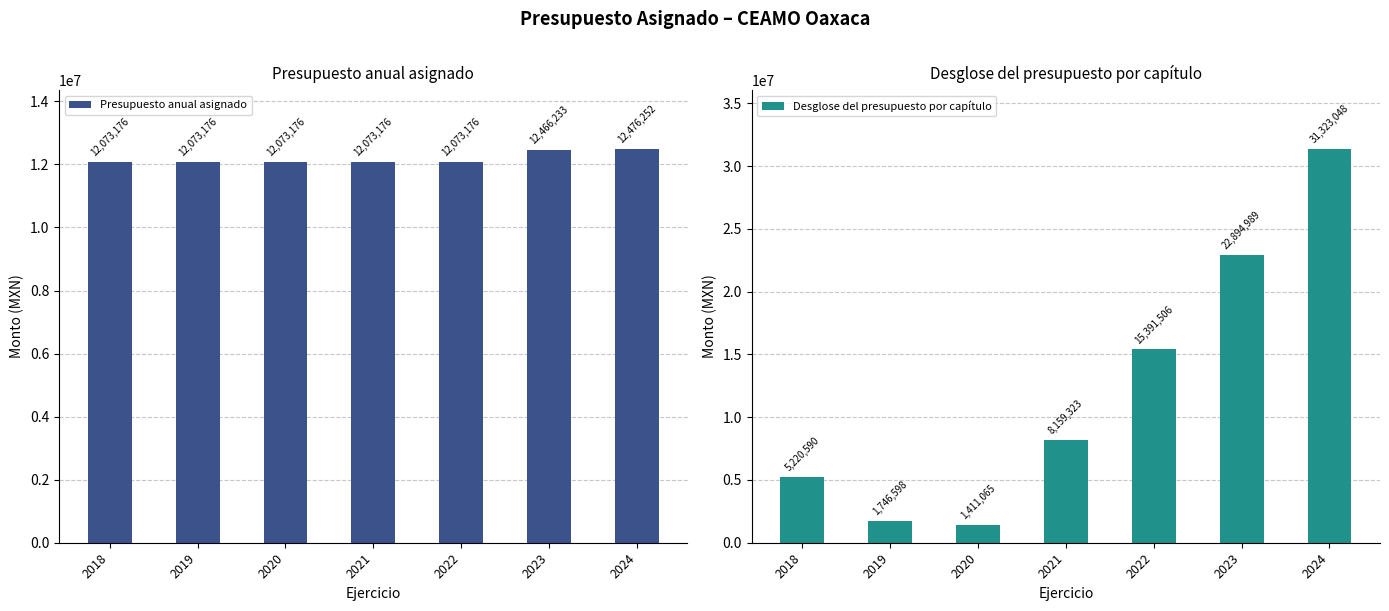

What is the value of the Desglose del presupuesto por capítulo bar at the 2nd from the left?

1746598